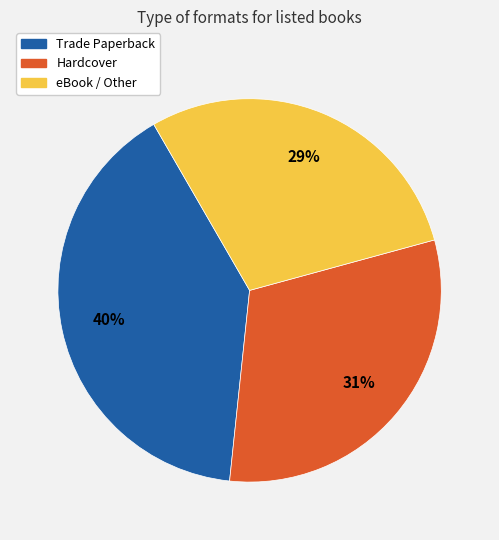

Does any single category account for the majority?

No